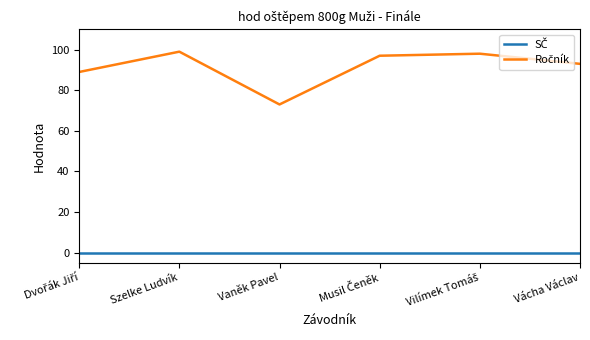

What is the total value across all series at Vaněk Pavel?

73